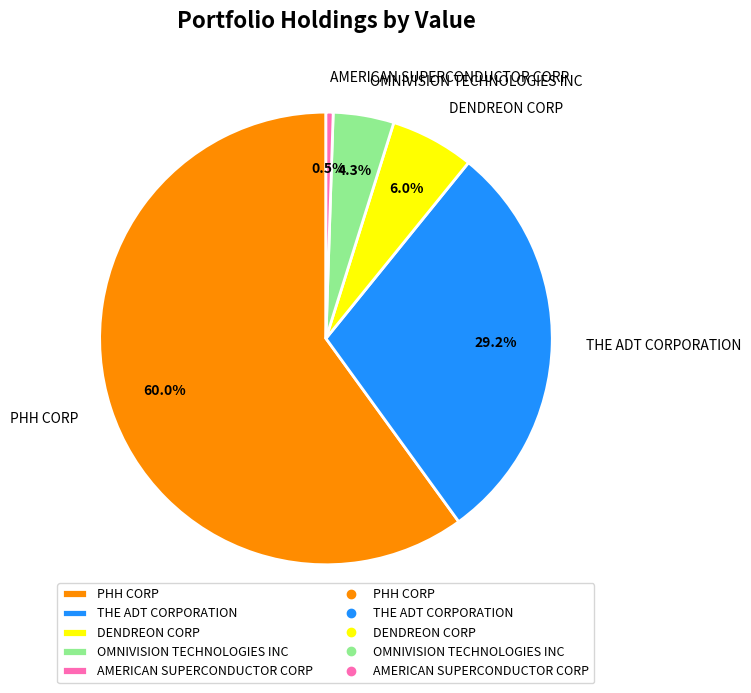

Rank the categories by value from highest to lowest.

PHH CORP, THE ADT CORPORATION, DENDREON CORP, OMNIVISION TECHNOLOGIES INC, AMERICAN SUPERCONDUCTOR CORP